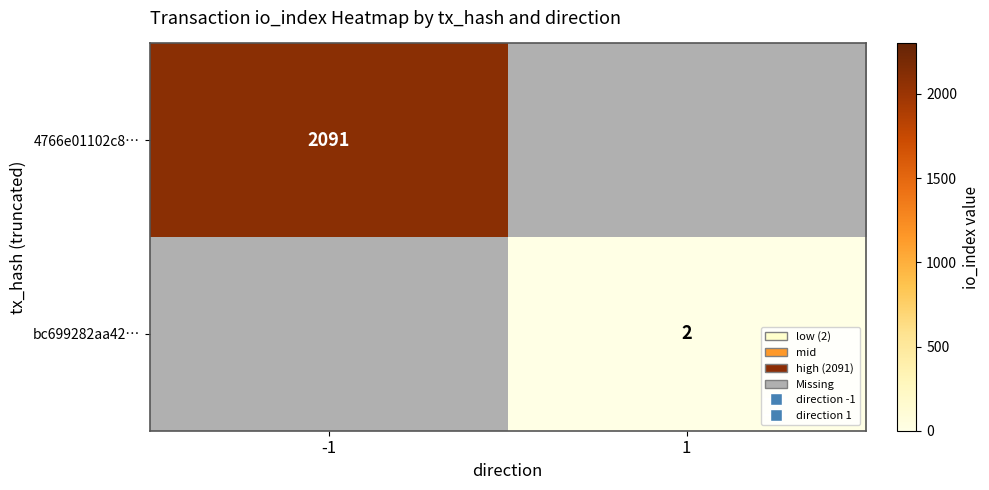

At which label does bc699282aa42… reach its peak?

-1